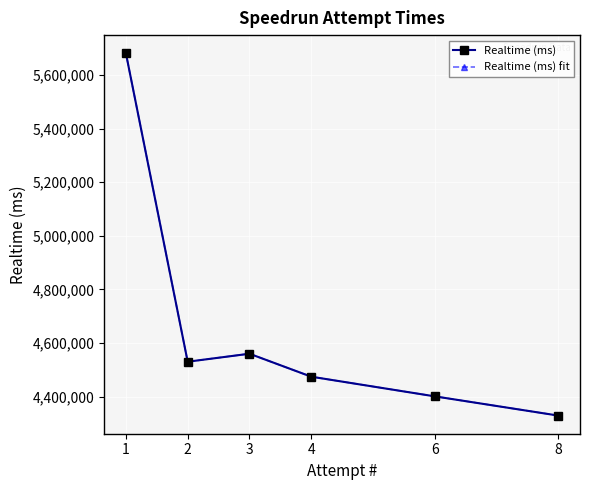

True or false: Realtime (ms) fit and Realtime (ms) intersect in this chart.

False